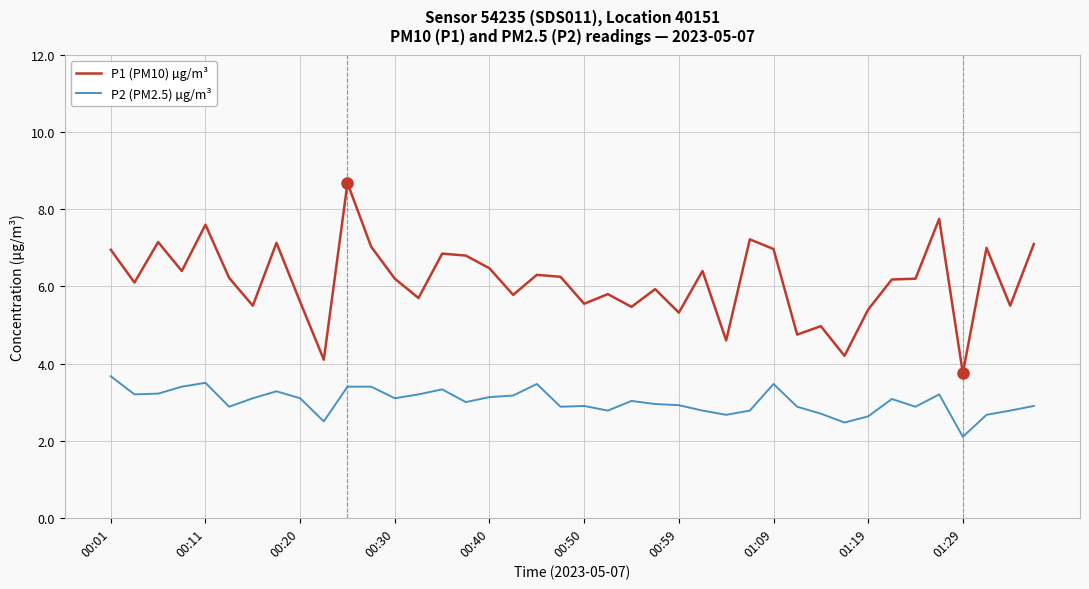

Rank the series by their average value, from highest to lowest.

P1 (PM10) µg/m³, P2 (PM2.5) µg/m³